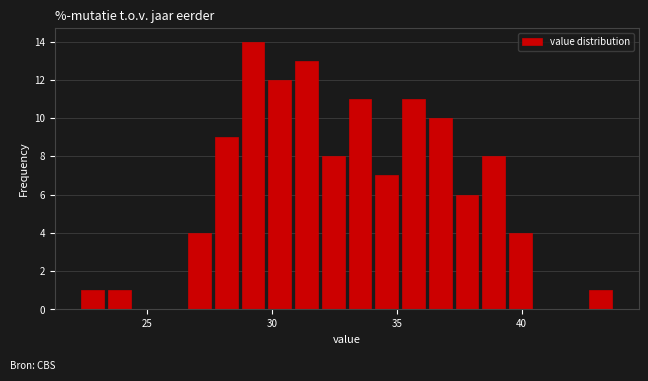

Read against the x-axis, roughly where is the centre of the tallest bar?

29.0